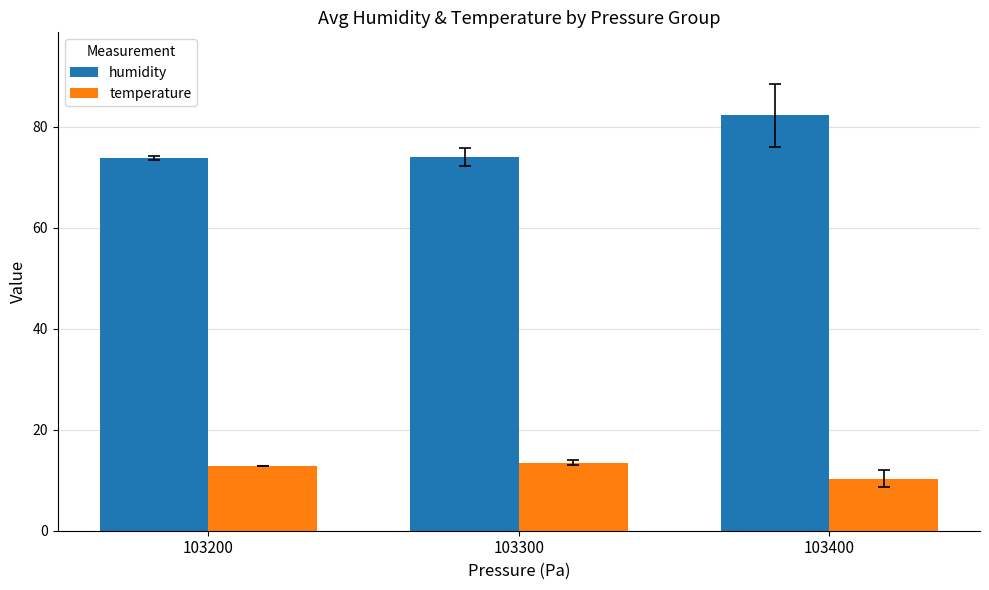

How many bars are there in each group?

2